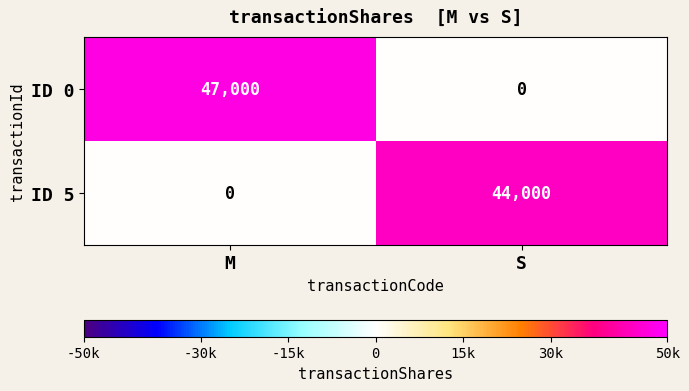

What is the average value of the ID 5 series?

22000